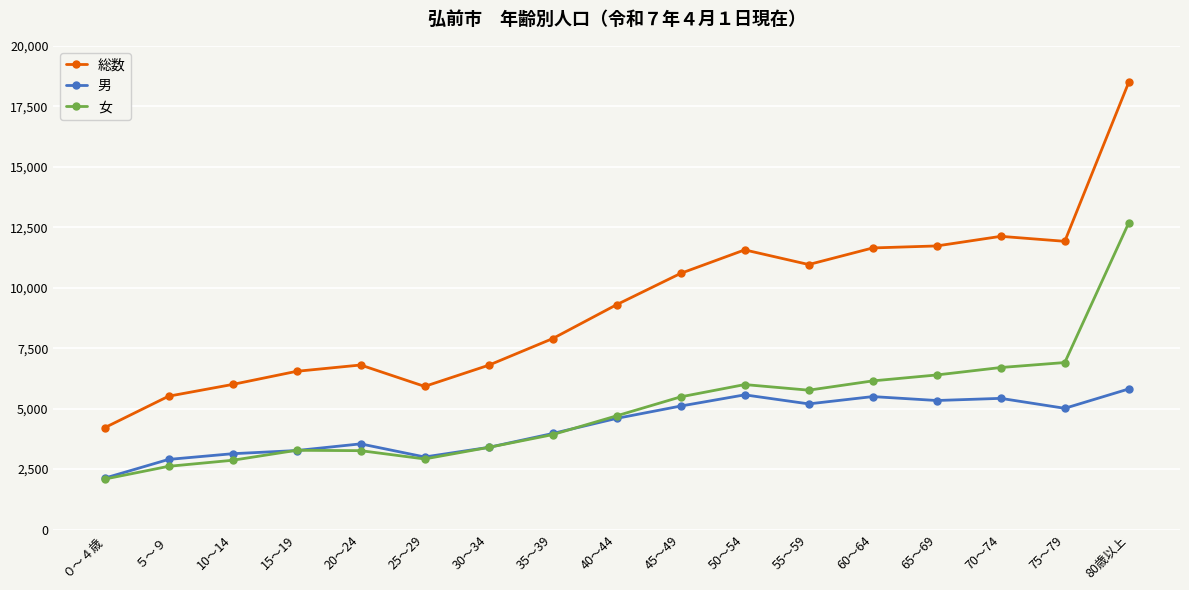

Is this an area chart (filled region under the line)?

No